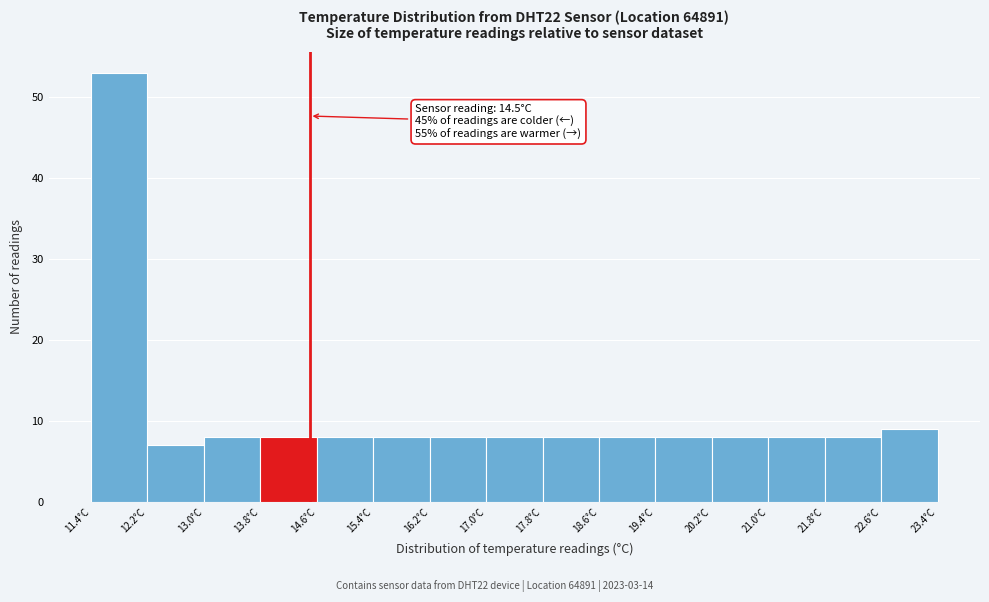

Which range on the x-axis has the tallest bar?

11.4 to 12.2